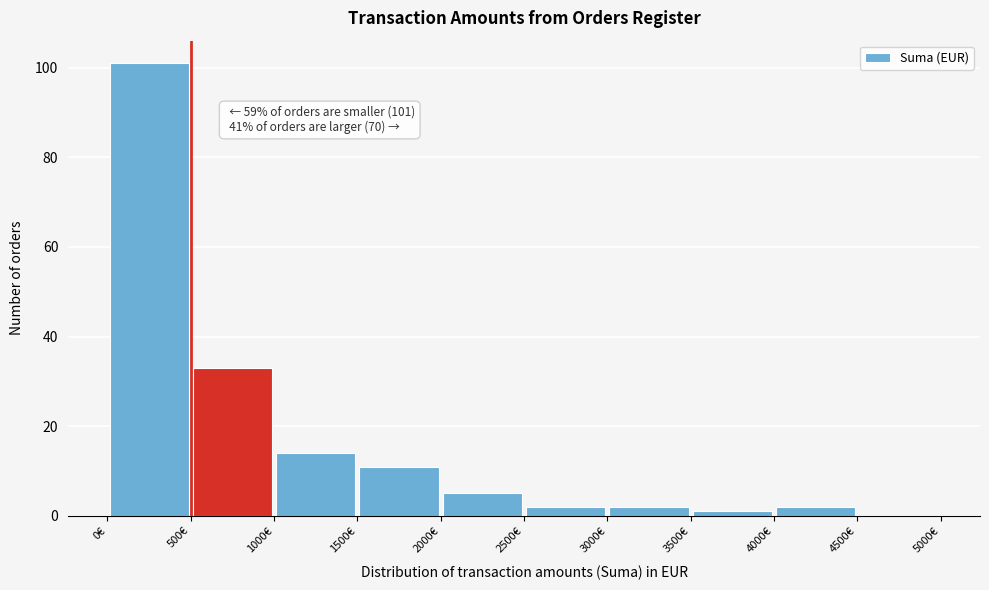

Which range on the x-axis has the tallest bar?

0 to 500